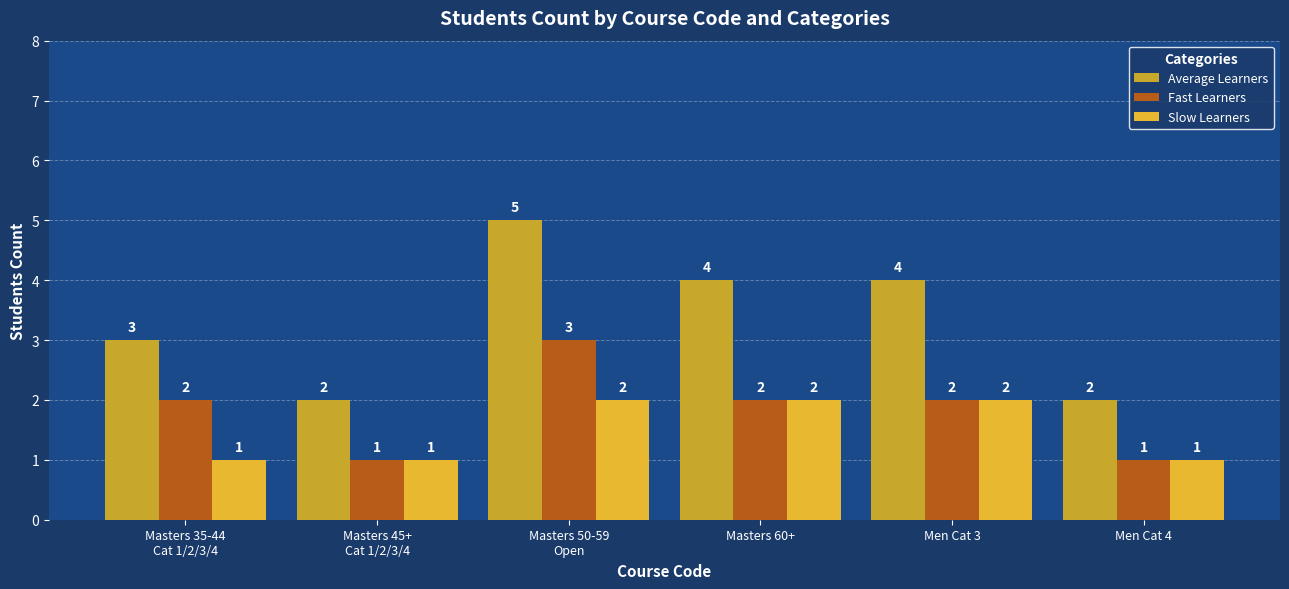

How many bars are there in total?

18